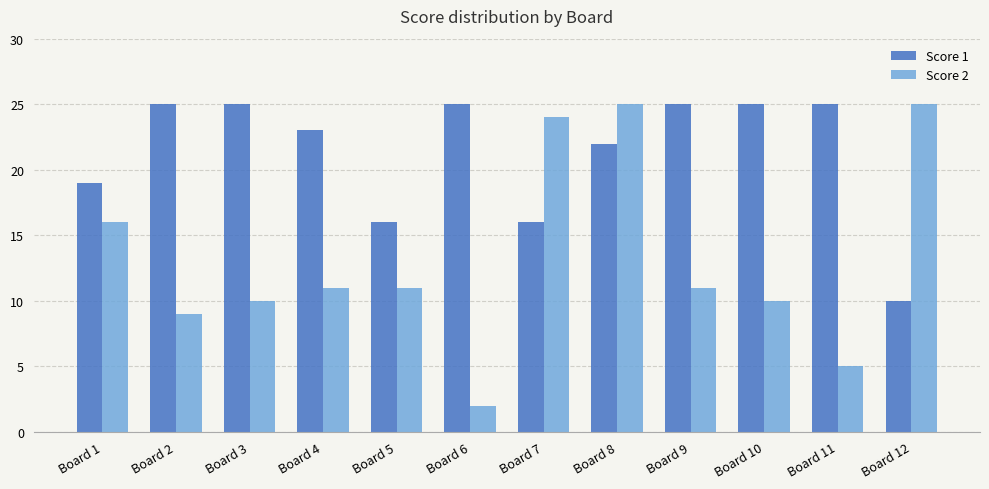

Which category has the lowest value in the Score 1 series?

Board 12